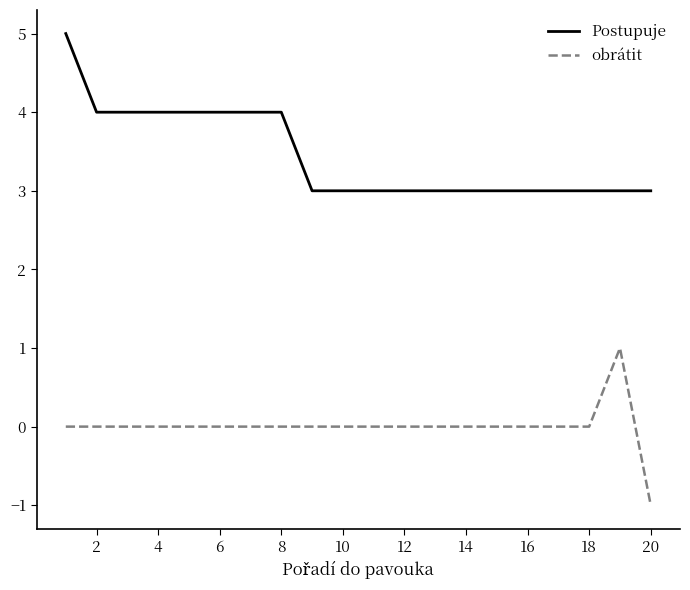

Rank the series by their average value, from highest to lowest.

Postupuje, obrátit